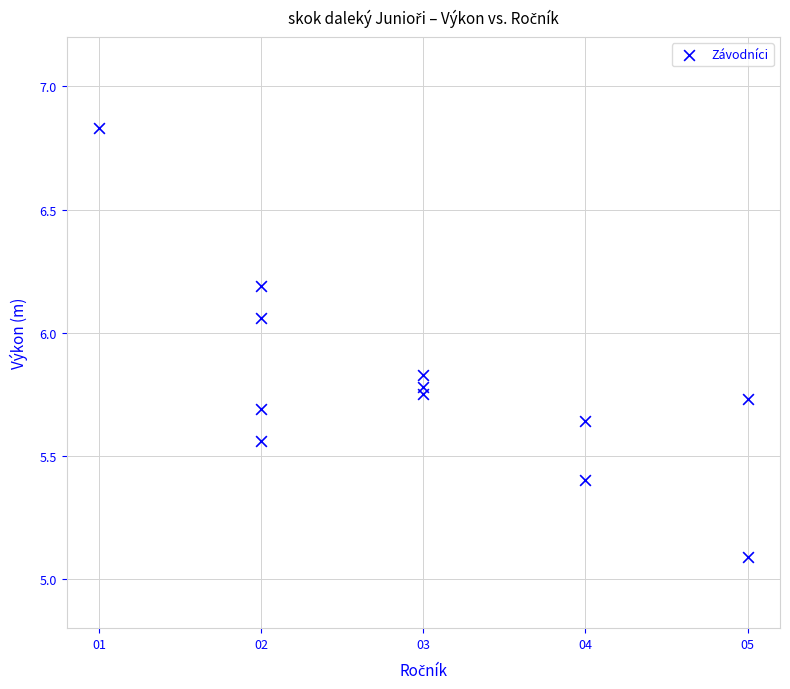

What Y value in the scatter plot is closest to 5?

5.1